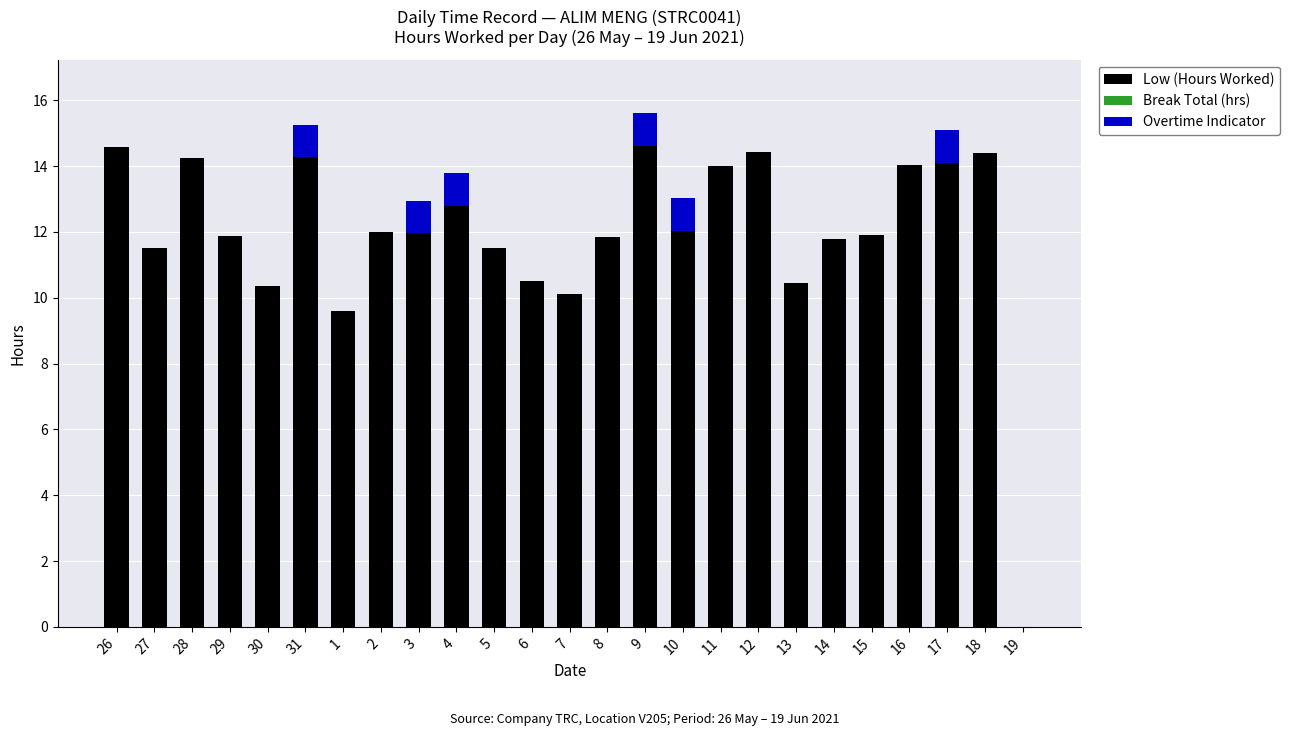

Are the bars grouped side by side (vs. stacked)?

No